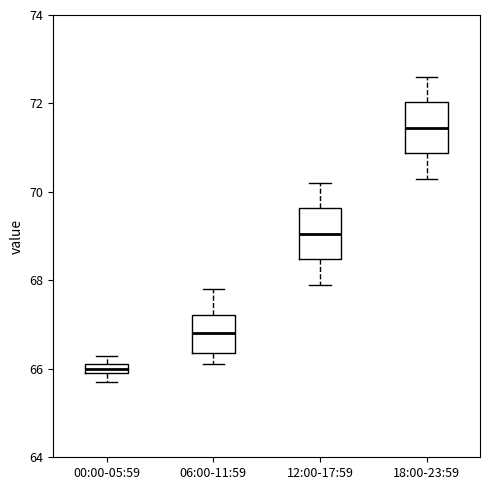

Where does the upper whisker of the box for 06:00-11:59 end on the y-axis? The values are not printed on the chart, so give them approximately, as read against the axis.

67.8